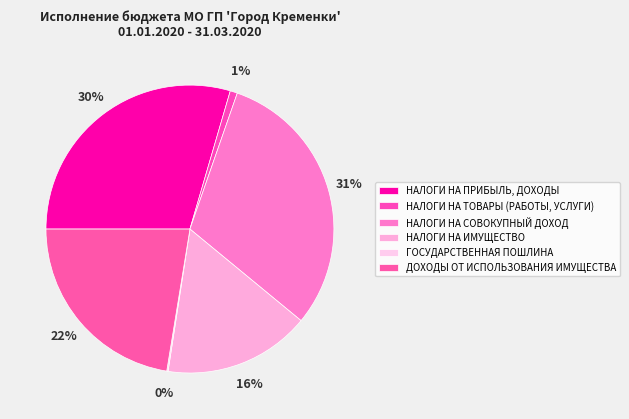

To the nearest percent, what portion does ДОХОДЫ ОТ ИСПОЛЬЗОВАНИЯ ИМУЩЕСТВА represent?

22%